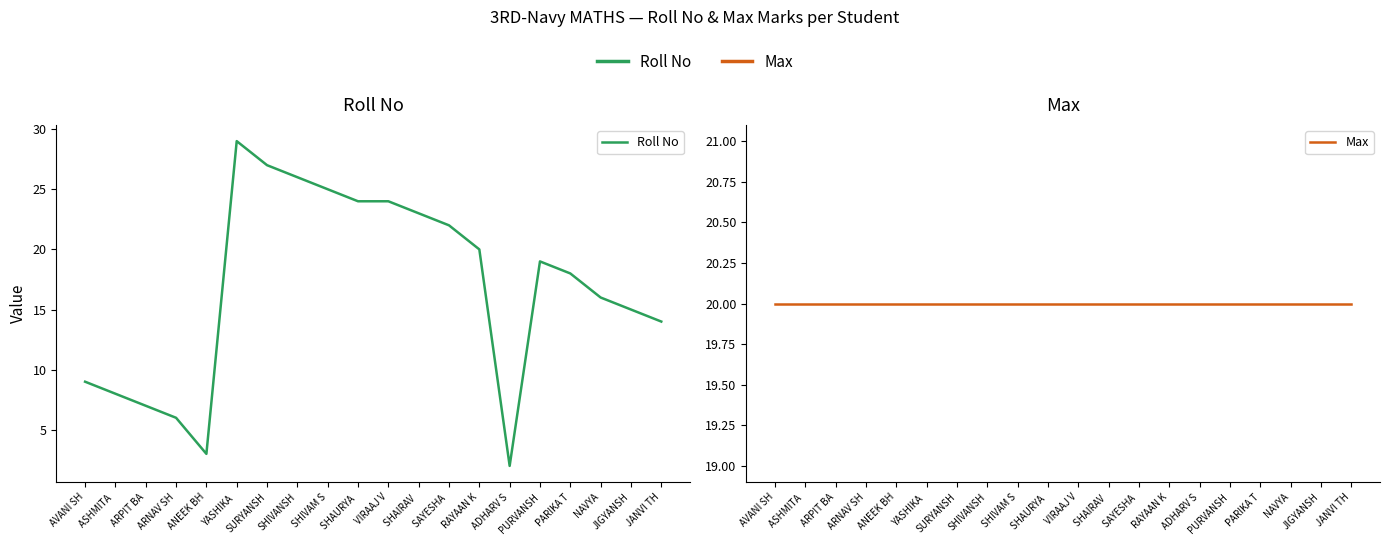

Which has a higher value, SHAURYA  or ANEEK BH?

SHAURYA 